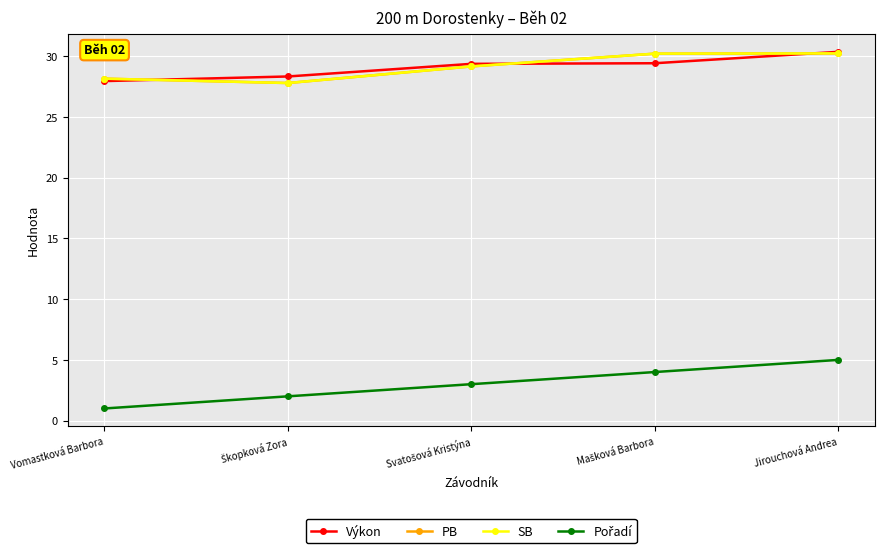

Reading left to right, extract all data points from this chart.

Výkon: Vomastková Barbora=28.0	Škopková Zora=28.3	Svatošová Kristýna=29.4	Mašková Barbora=29.4	Jirouchová Andrea=30.4
PB: Vomastková Barbora=28.2	Škopková Zora=27.8	Svatošová Kristýna=29.2	Mašková Barbora=30.2	Jirouchová Andrea=30.2
SB: Vomastková Barbora=28.2	Škopková Zora=27.8	Svatošová Kristýna=29.2	Mašková Barbora=30.2	Jirouchová Andrea=30.2
Pořadí: Vomastková Barbora=1.0	Škopková Zora=2.0	Svatošová Kristýna=3.0	Mašková Barbora=4.0	Jirouchová Andrea=5.0